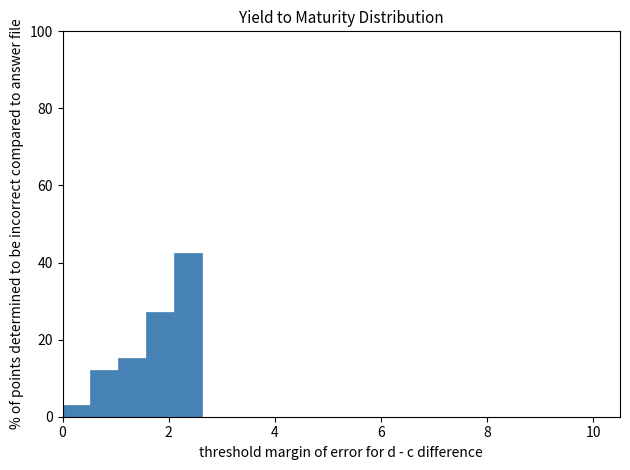

Read against the x-axis, roughly where is the centre of the tallest bar?

2.4